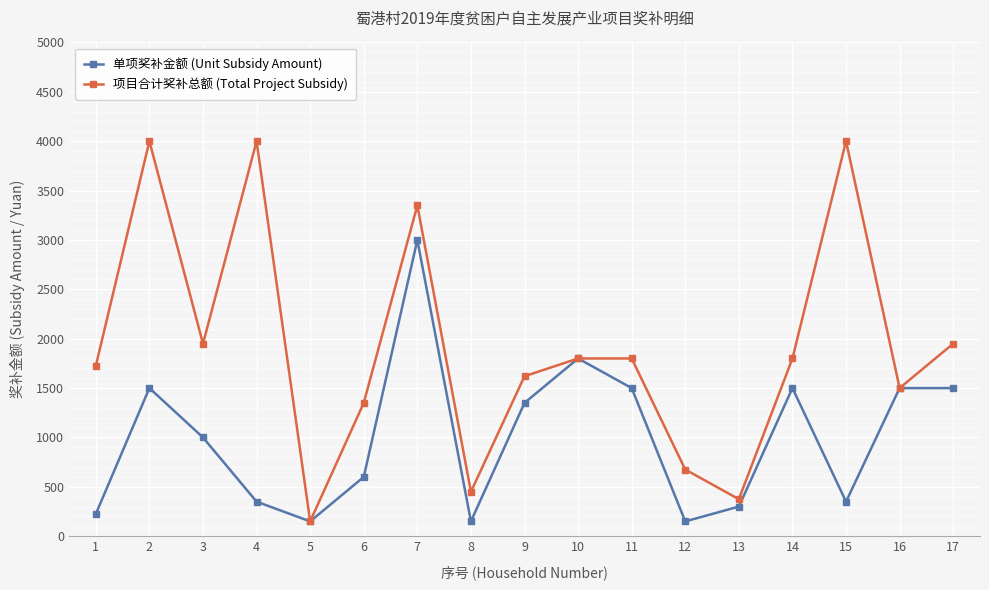

Which series has the largest range (max minus min)?

项目合计奖补总额 (Total Project Subsidy)